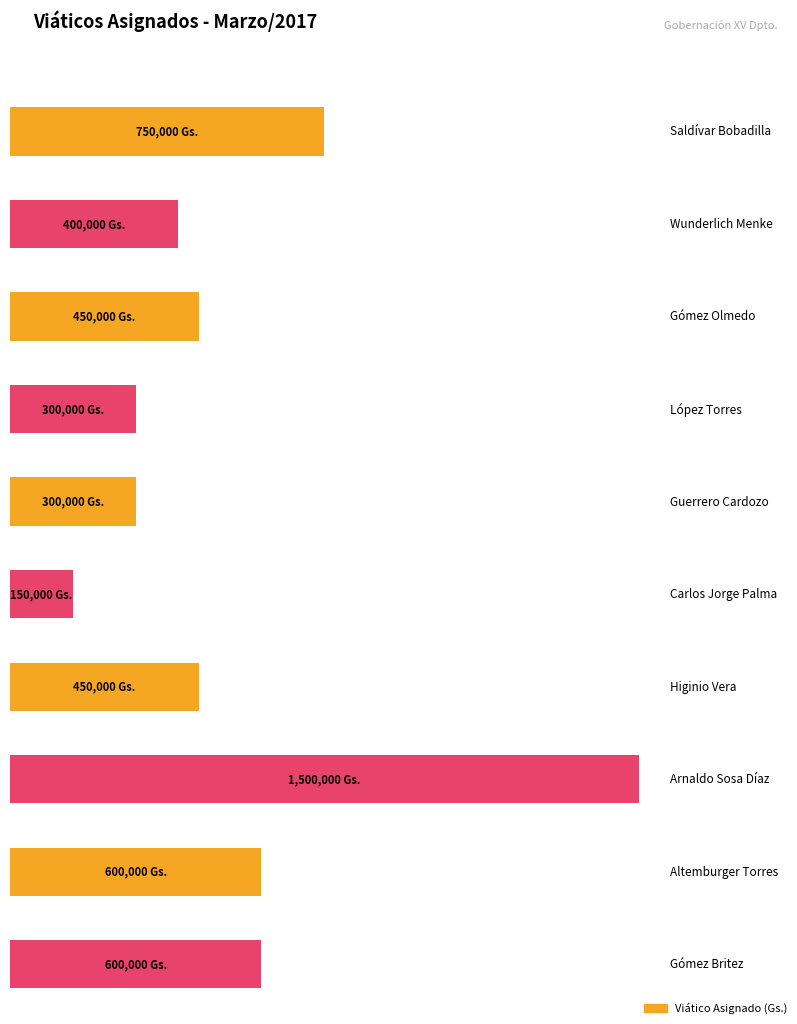

Which label corresponds to the smallest value in the chart?

Carlos Jorge Palma